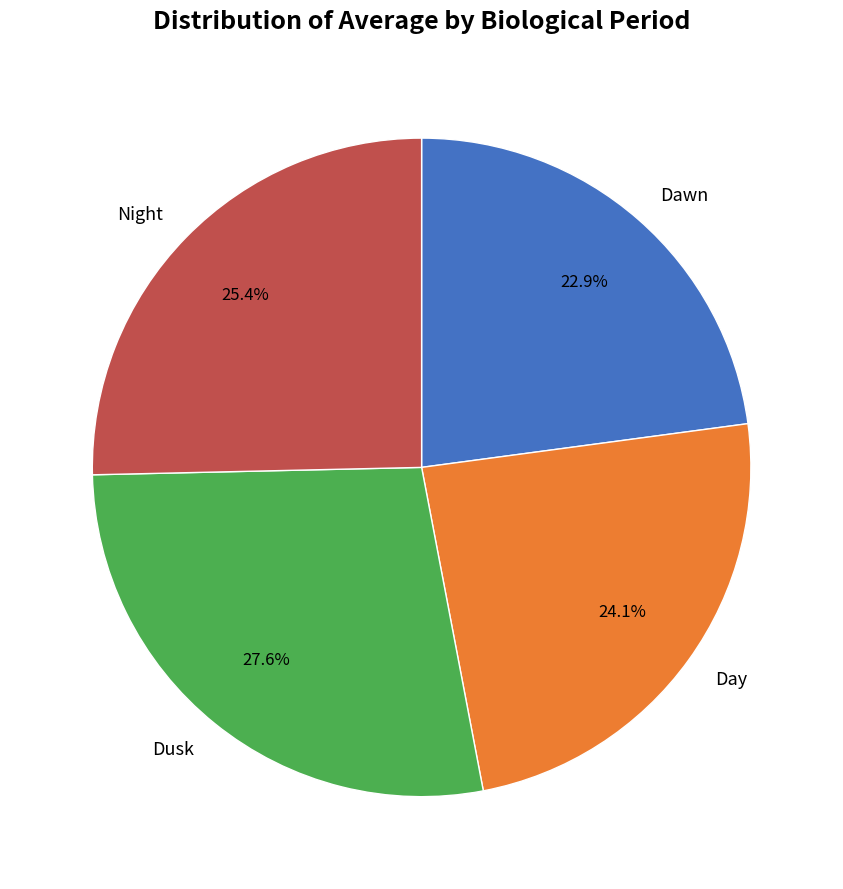

Combined, do Dusk and Day account for over 50%?

Yes